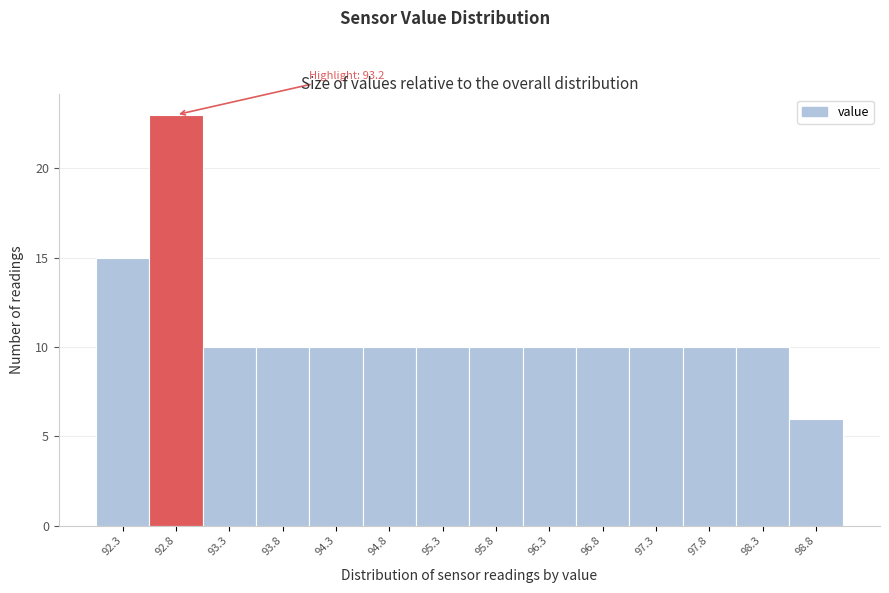

Reading left to right, transcribe all the data shown in this chart.

92.3=15	92.8=23	93.3=10	93.8=10	94.3=10	94.8=10	95.3=10	95.8=10	96.3=10	96.8=10	97.3=10	97.8=10	98.3=10	98.8=6